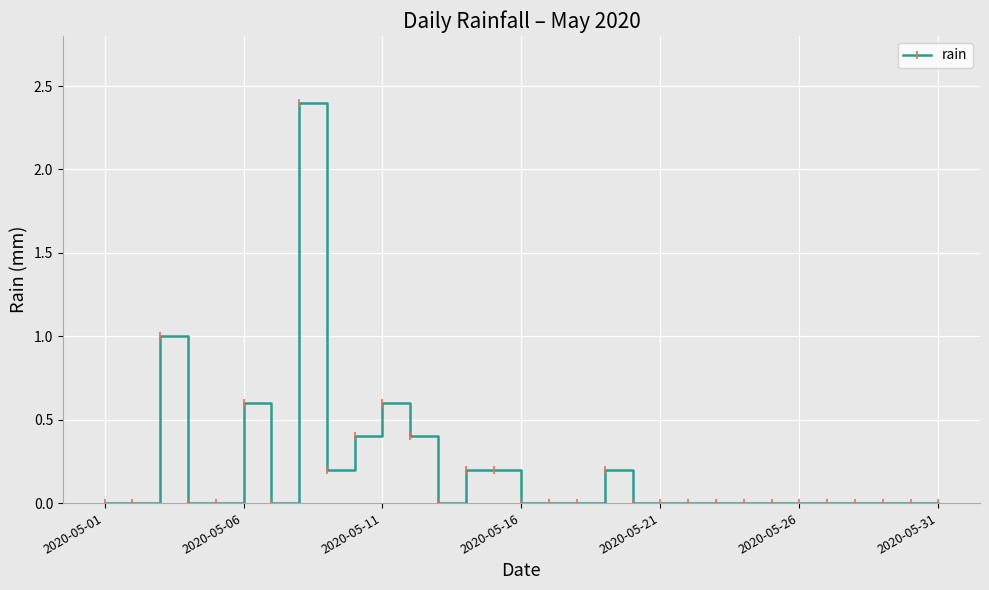

Count the number of data series in this chart.

1